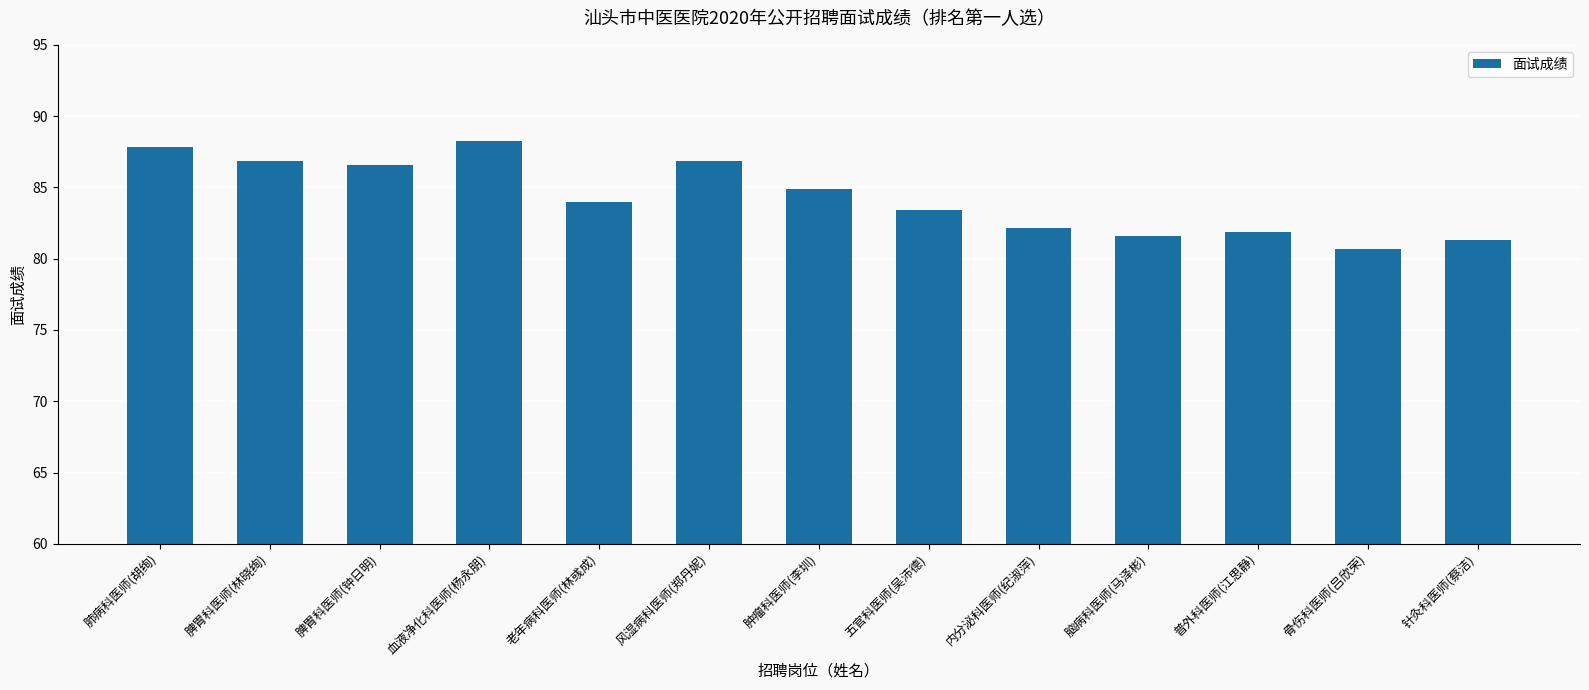

What value does the data have at 脾胃科医师(林晓绚)?

86.9